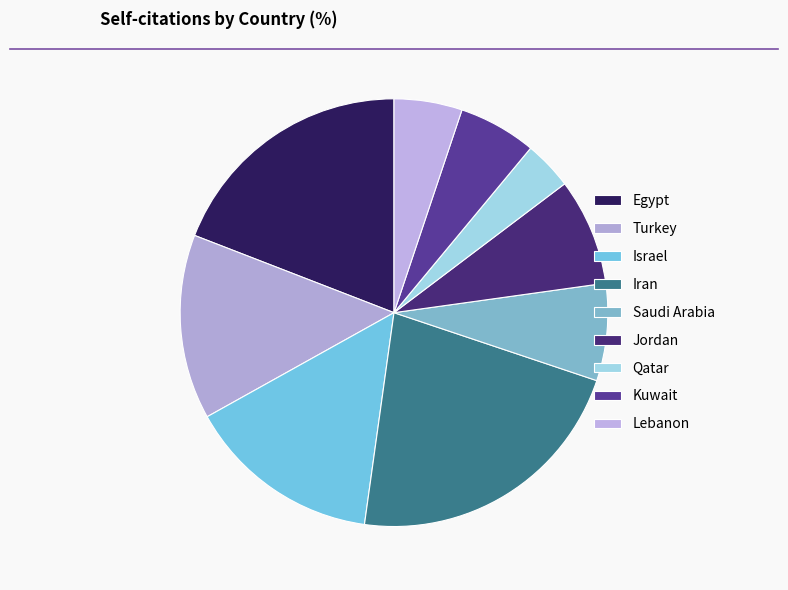

The Iran slice represents 22% of the pie. True or false?

True